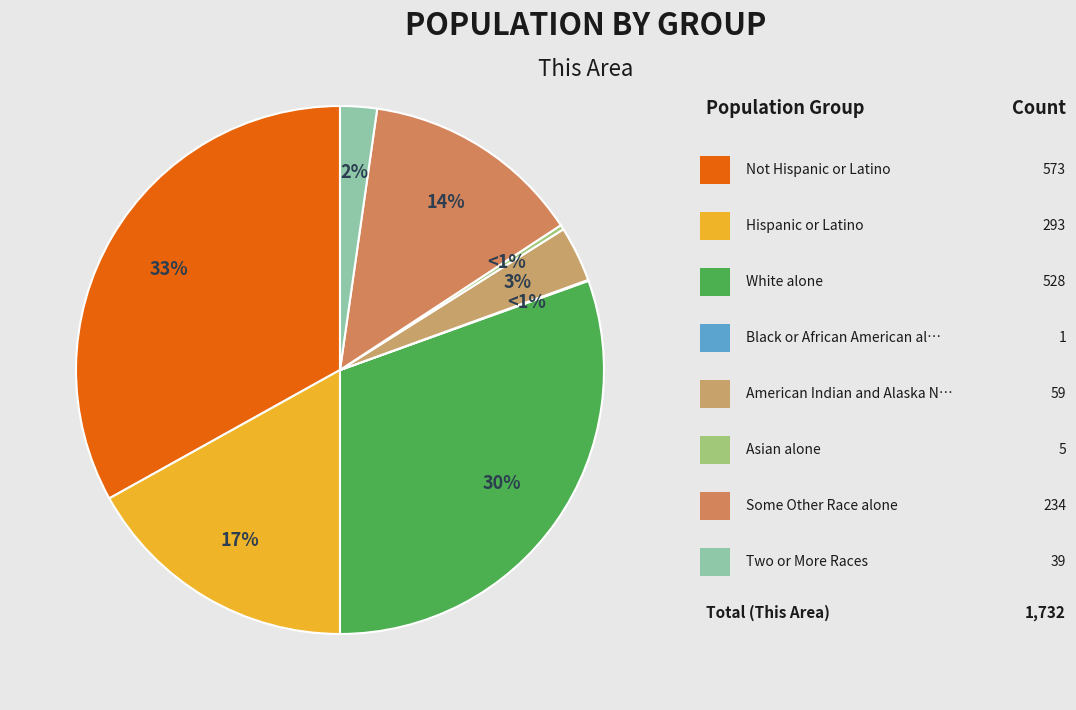

Between Hispanic or Latino and White alone, which is larger?

White alone